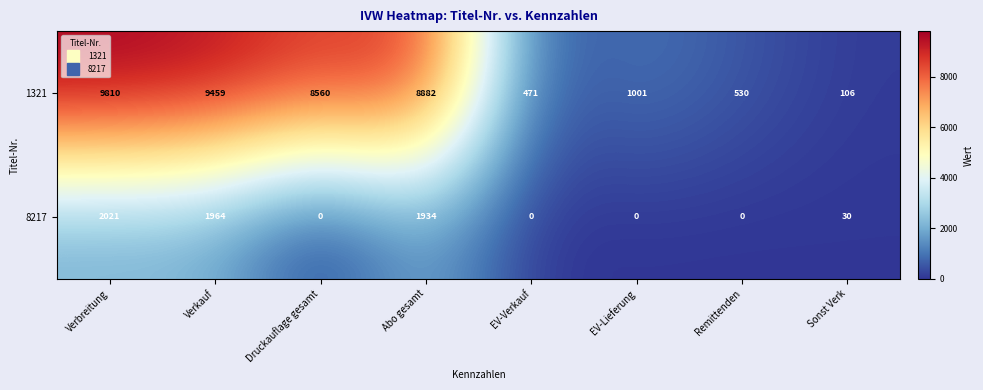

Where is 1321 nearest to the value 4958?

Druckauflage gesamt